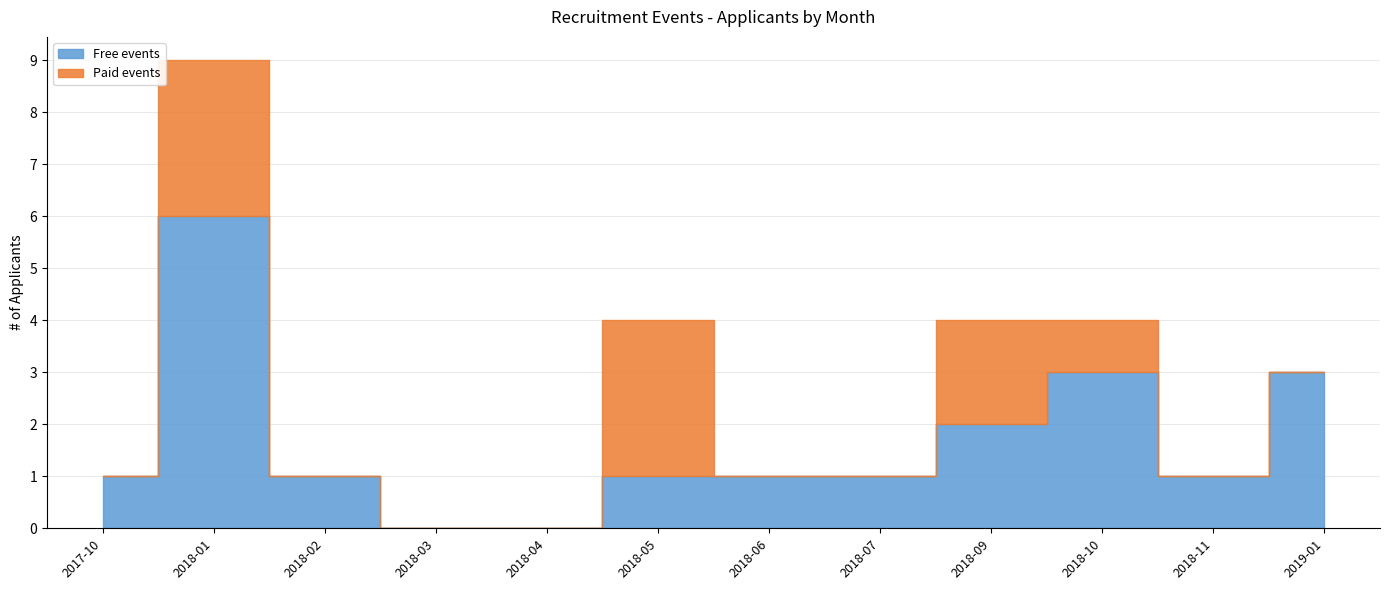

Which label corresponds to the largest value in the chart?

2018-01